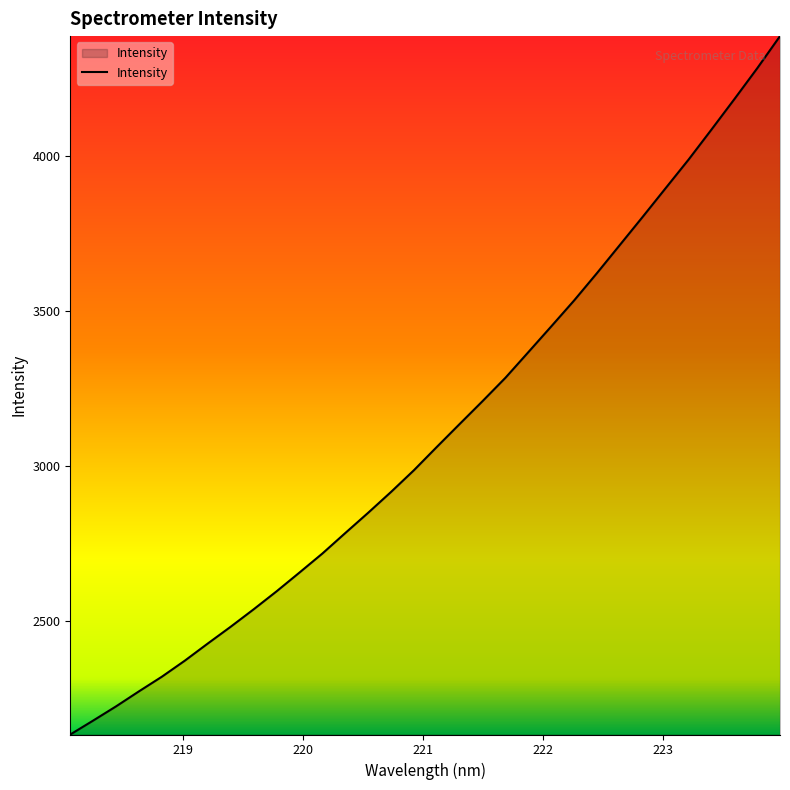

What is the average value?

3108.7